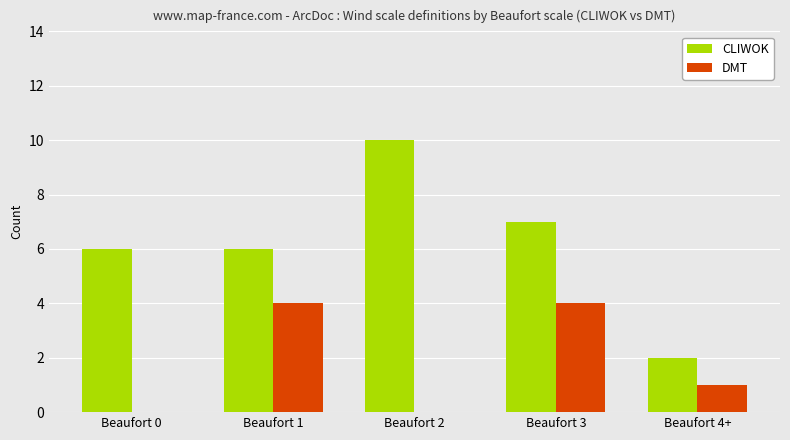

What is the sum of all DMT values?

9